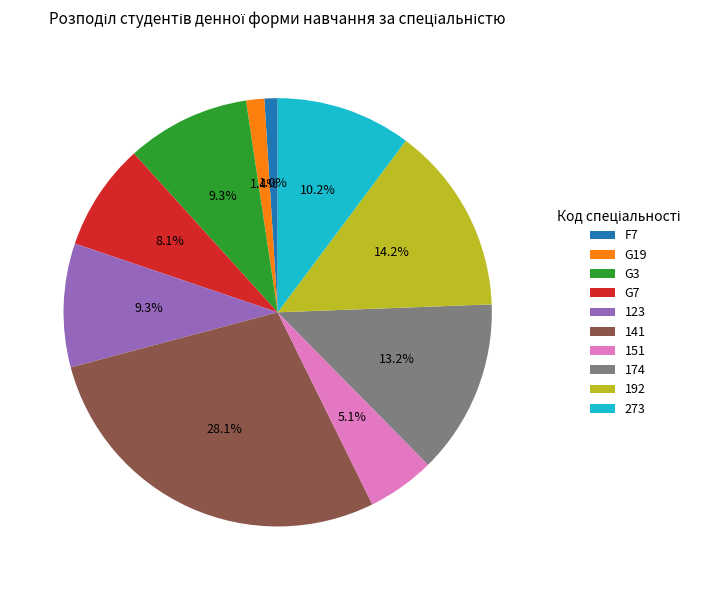

What portion of the pie excludes 141?

71.9%